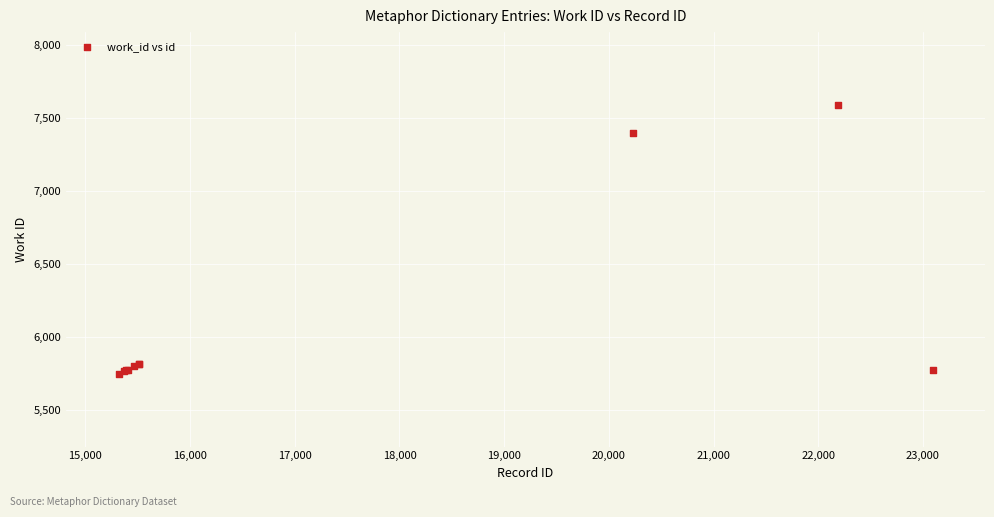

What Y value in the scatter plot is closest to 6670?

7396